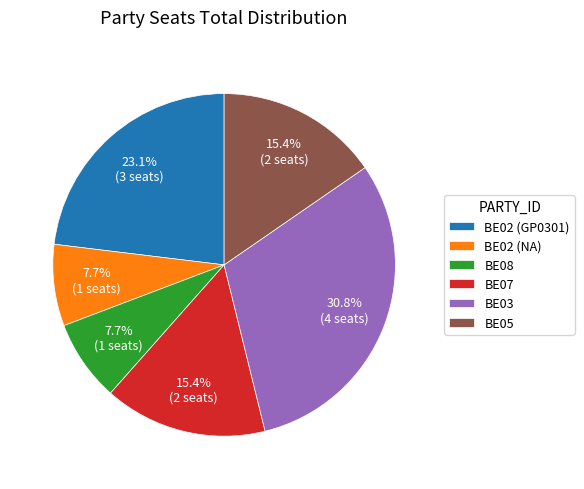

Is there a majority slice in this chart?

No